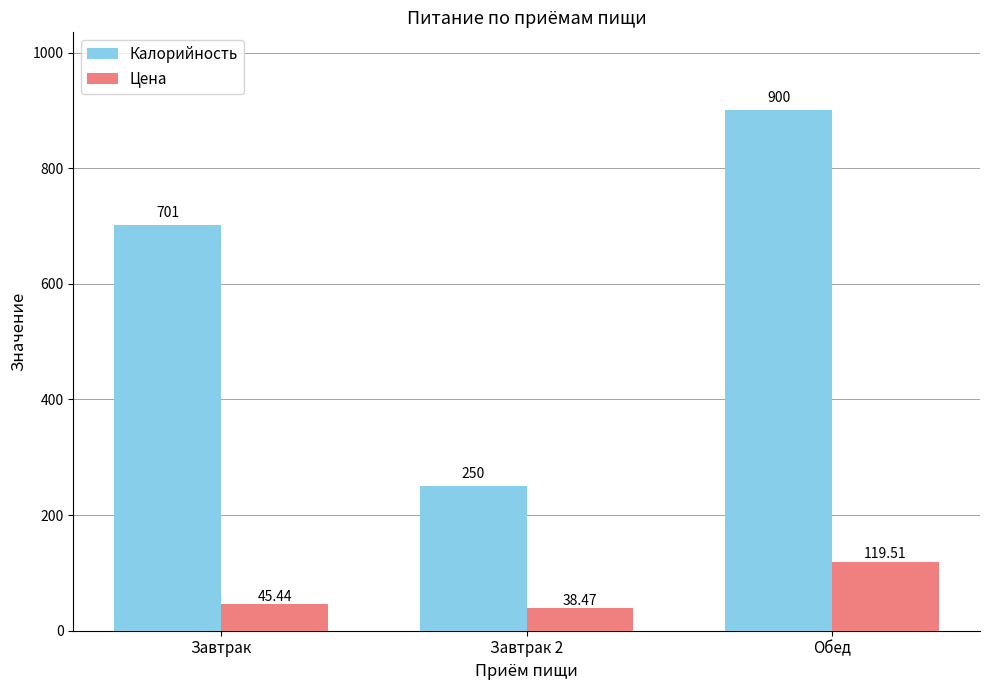

Count the number of data series in this chart.

2